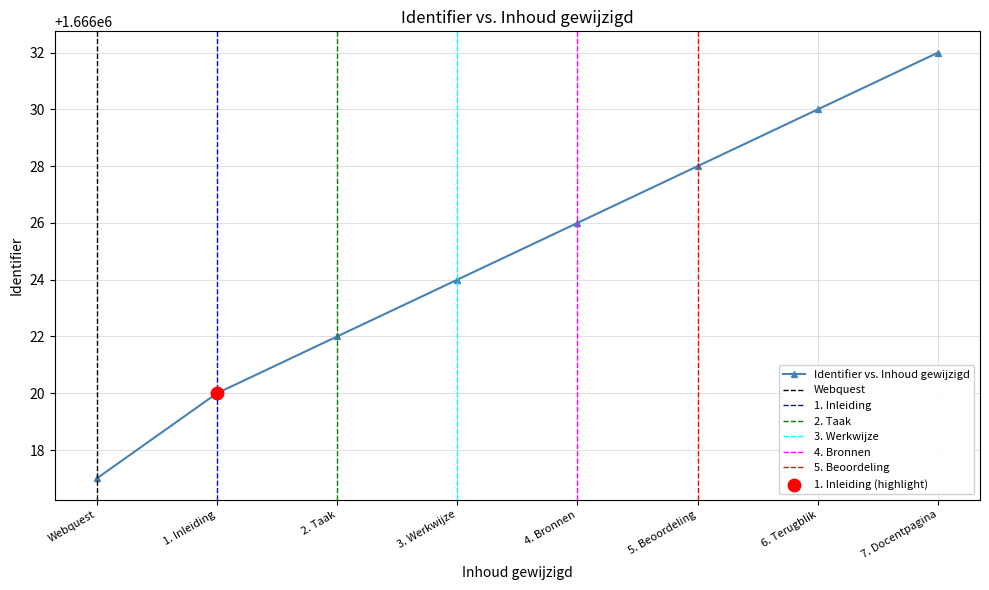

True or false: Identifier vs. Inhoud gewijzigd has a value of 1069435 at Webquest.

False